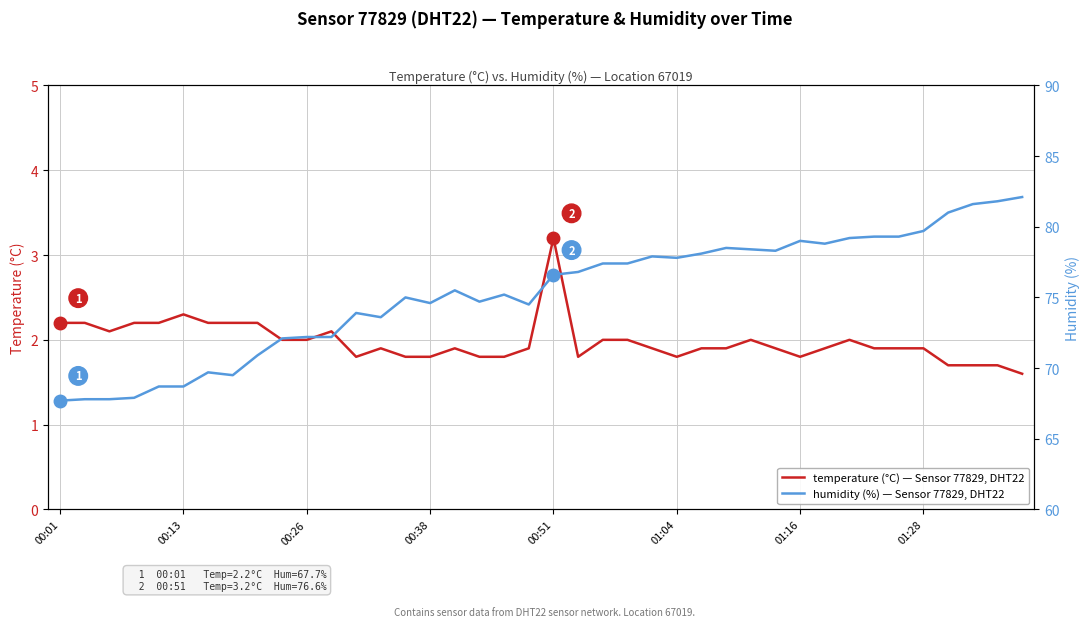

What is the difference between the maximum and second lowest values in the temperature (°C) — Sensor 77829, DHT22 series?

1.5